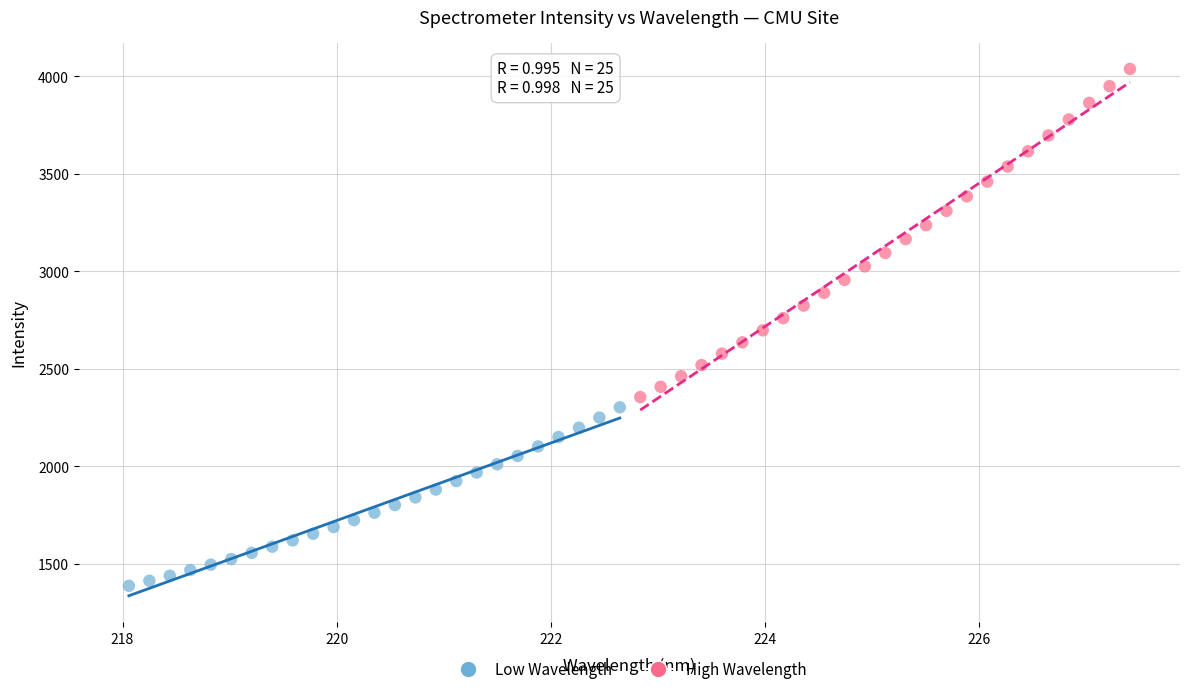

Which series reaches the maximum Y coordinate?

High Wavelength